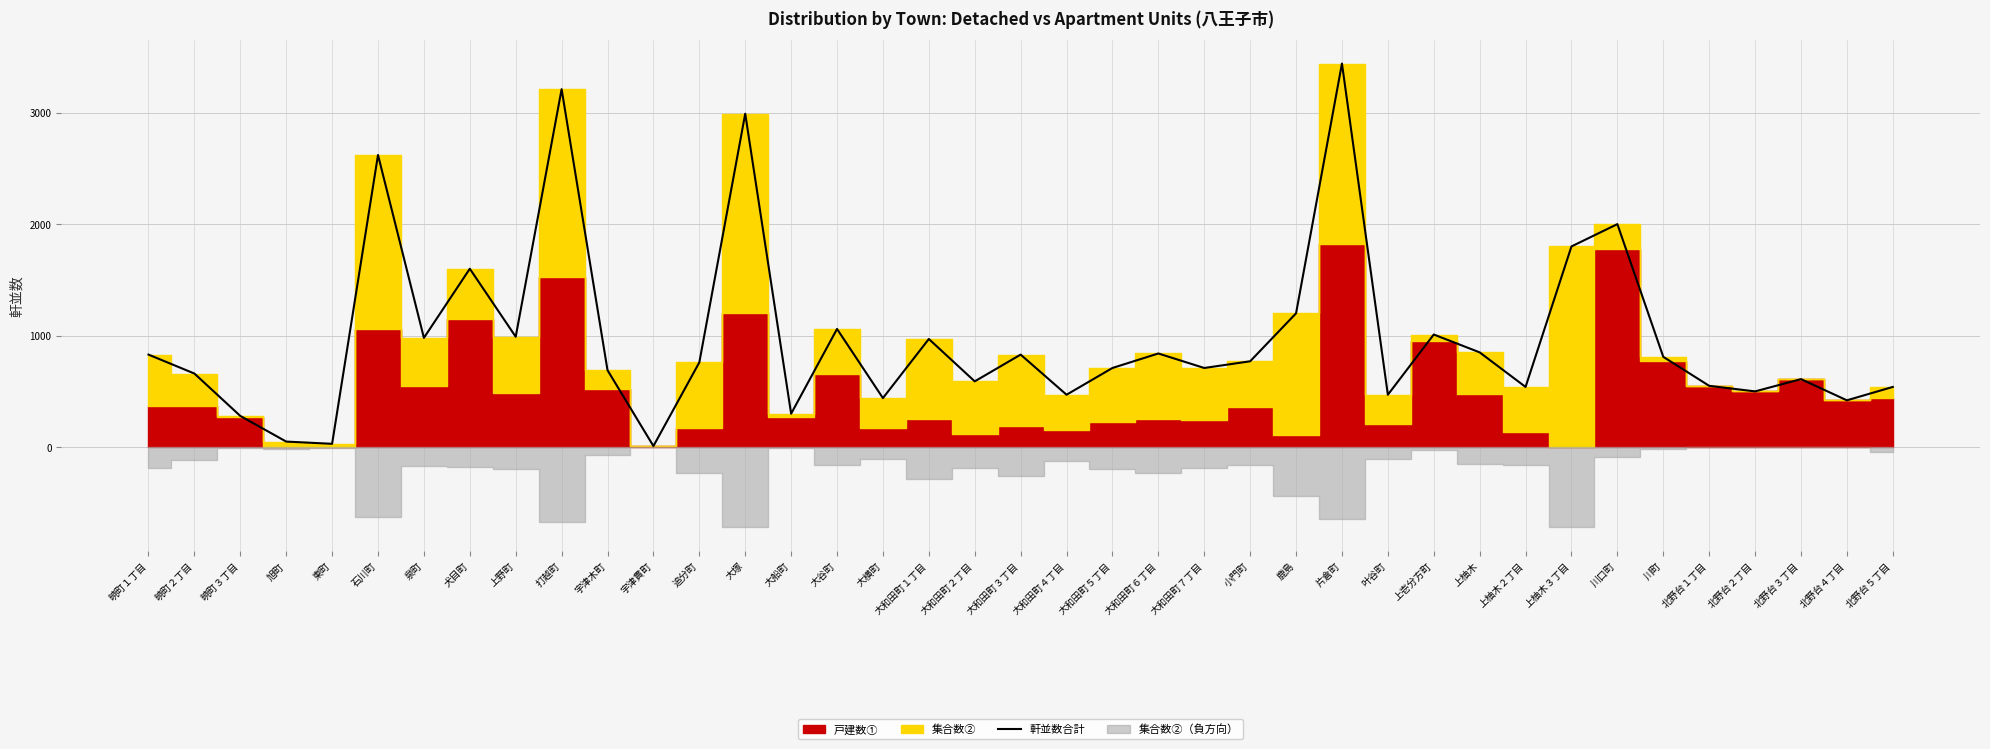

True or false: the data has more than 1 interior local peaks.

True